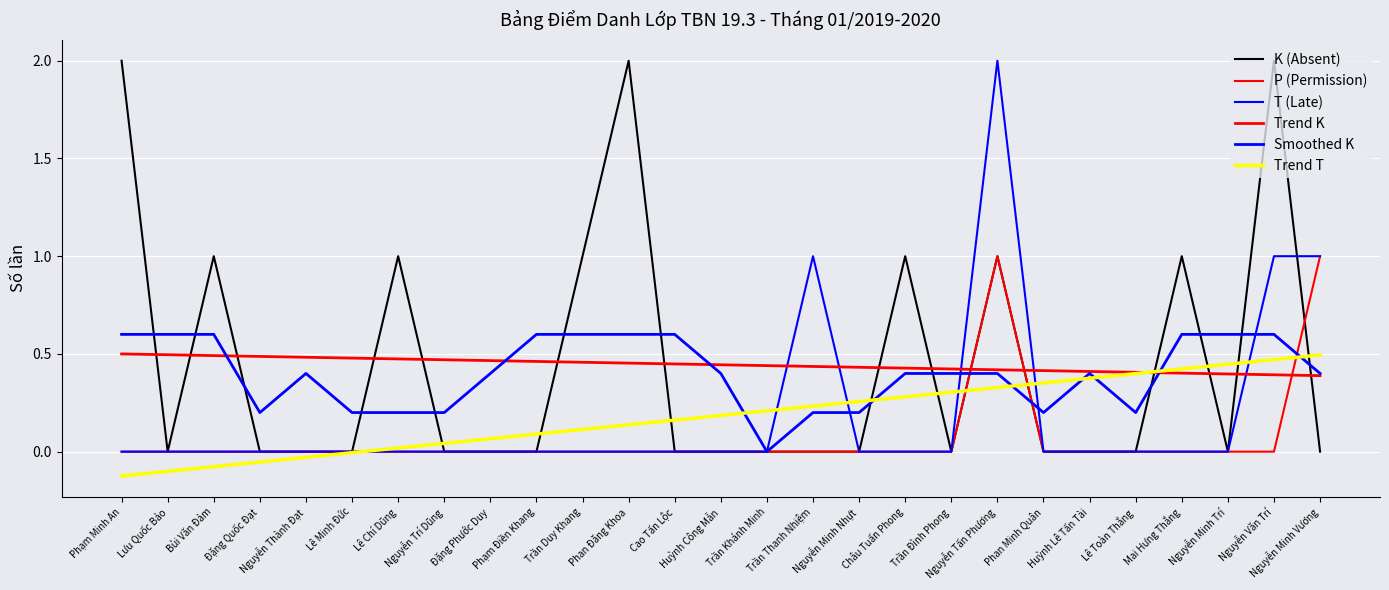

Rank the series at Nguyễn Thành Đạt from lowest to highest value.

Trend T, K (Absent), P (Permission), T (Late), Smoothed K, Trend K